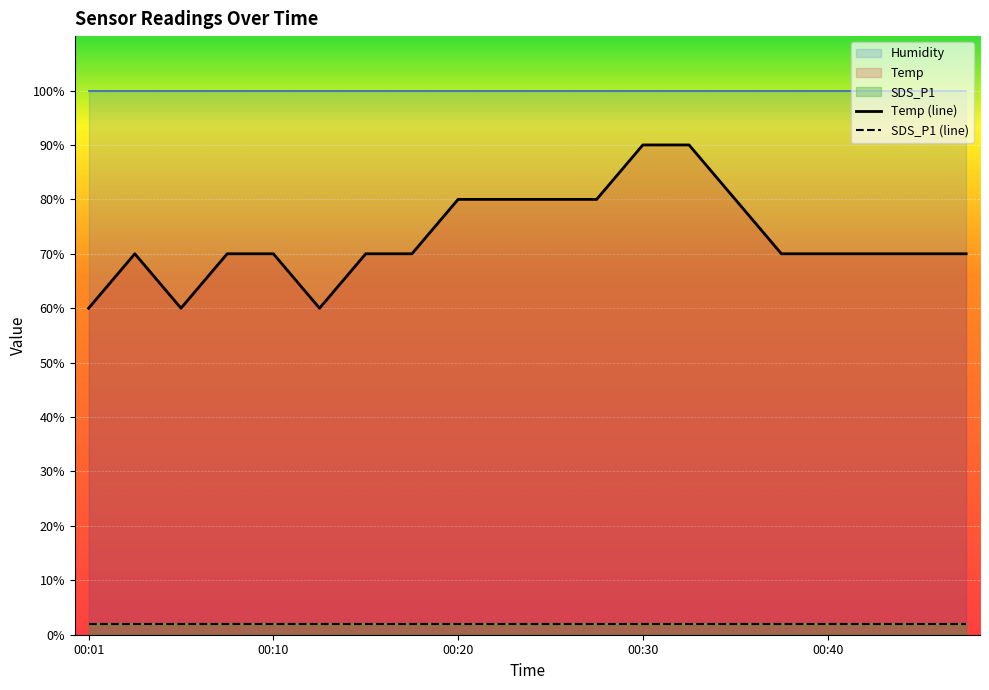

How many categories are shown in the chart?

20